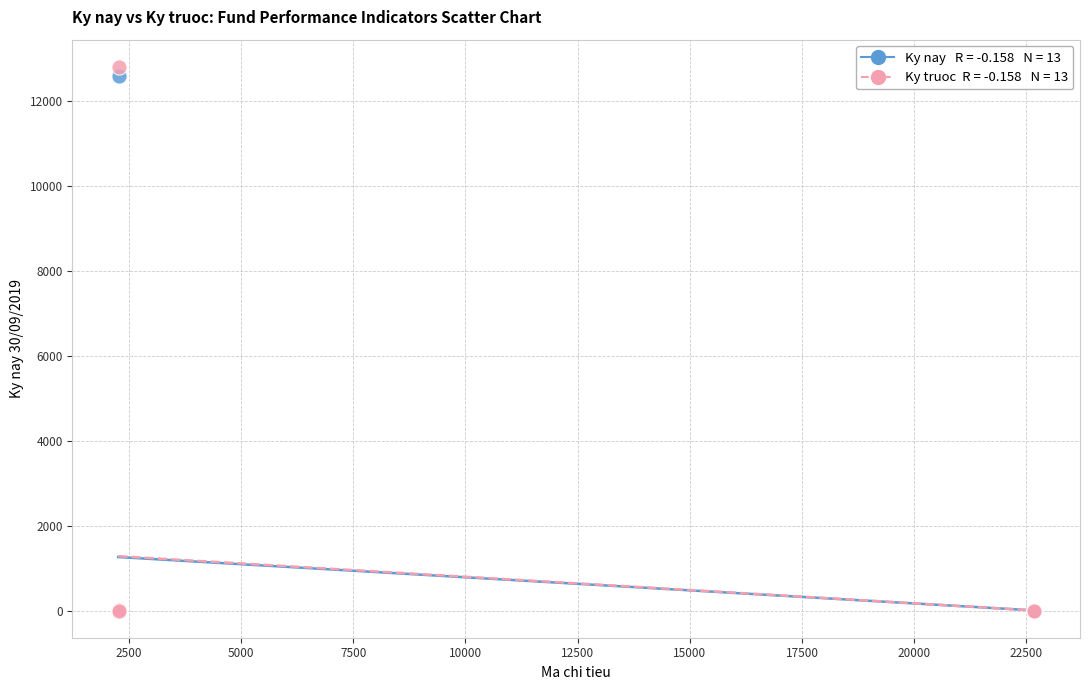

Across all series, what Y value is closest to 6402?

12598.3